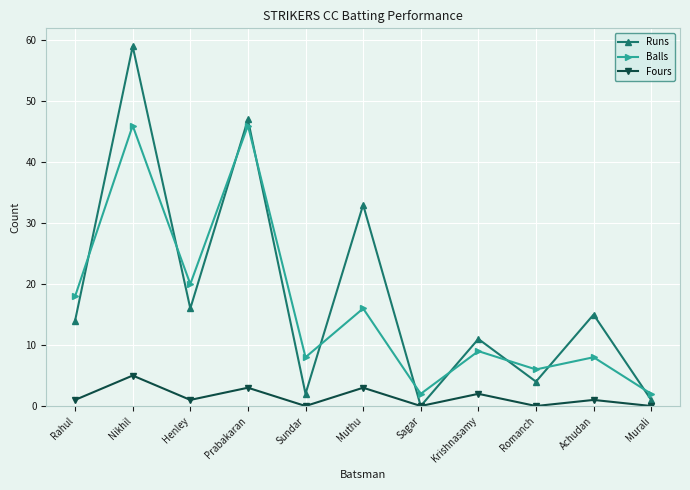

True or false: Balls has a value of 14 at Achudan.

False